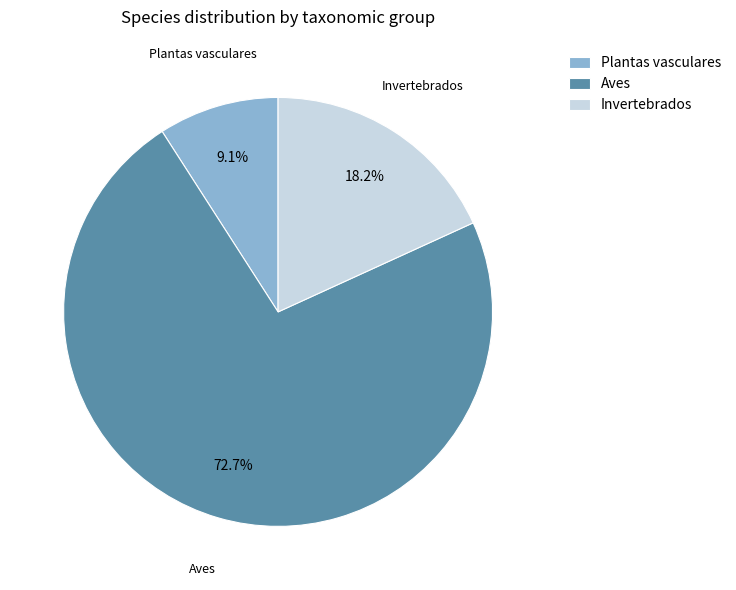

Is the sum of Aves and Invertebrados greater than half?

Yes